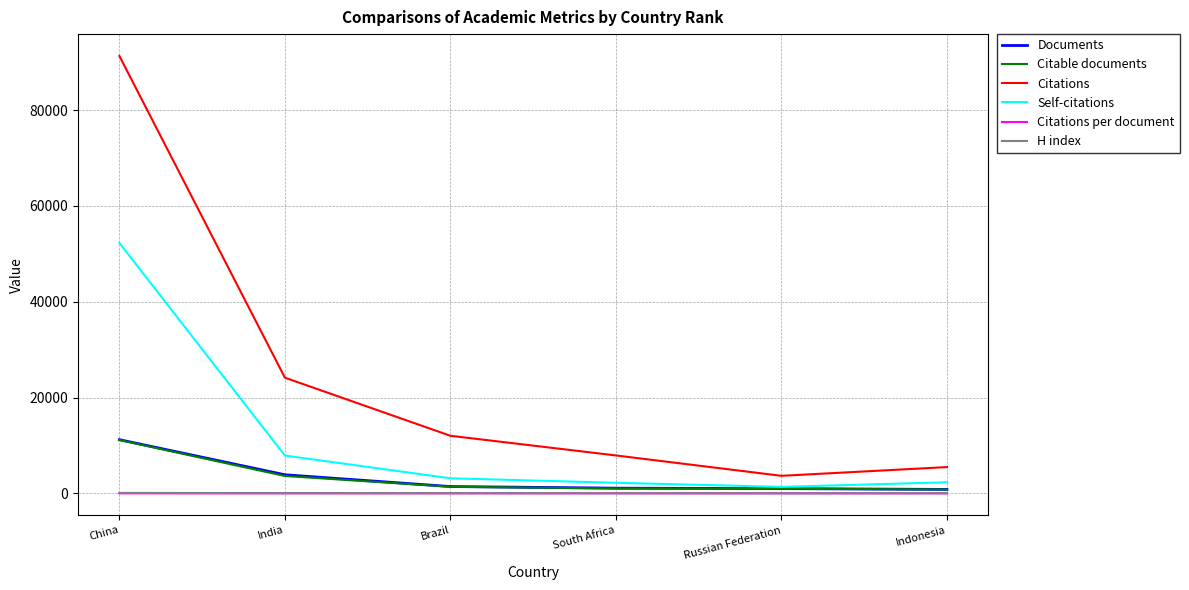

At which label is Self-citations closest to 26824?

India